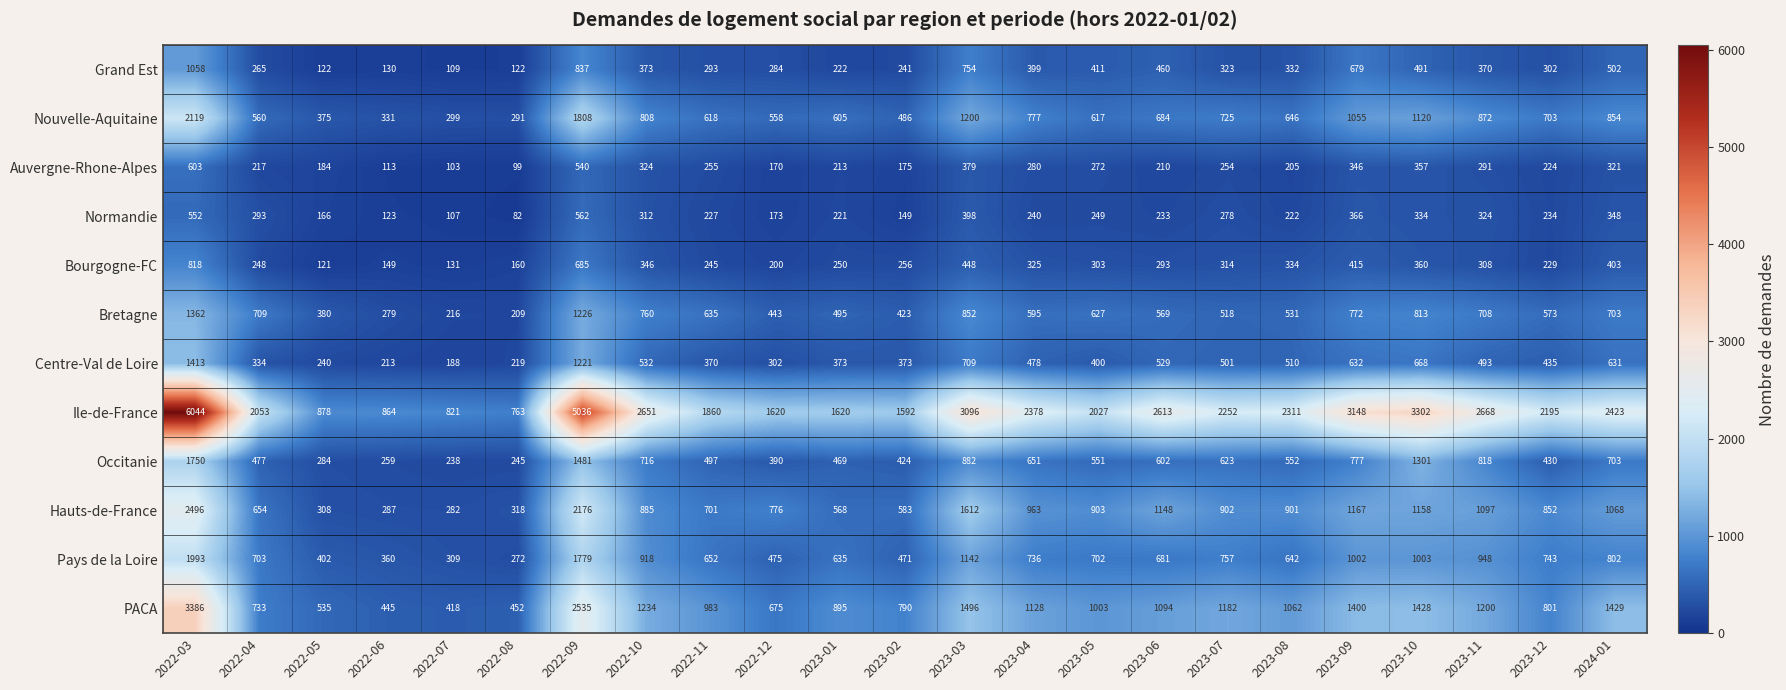

Rank the series at 2022-04 from lowest to highest value.

Auvergne-Rhone-Alpes, Bourgogne-FC, Grand Est, Normandie, Centre-Val de Loire, Occitanie, Nouvelle-Aquitaine, Hauts-de-France, Pays de la Loire, Bretagne, PACA, Ile-de-France